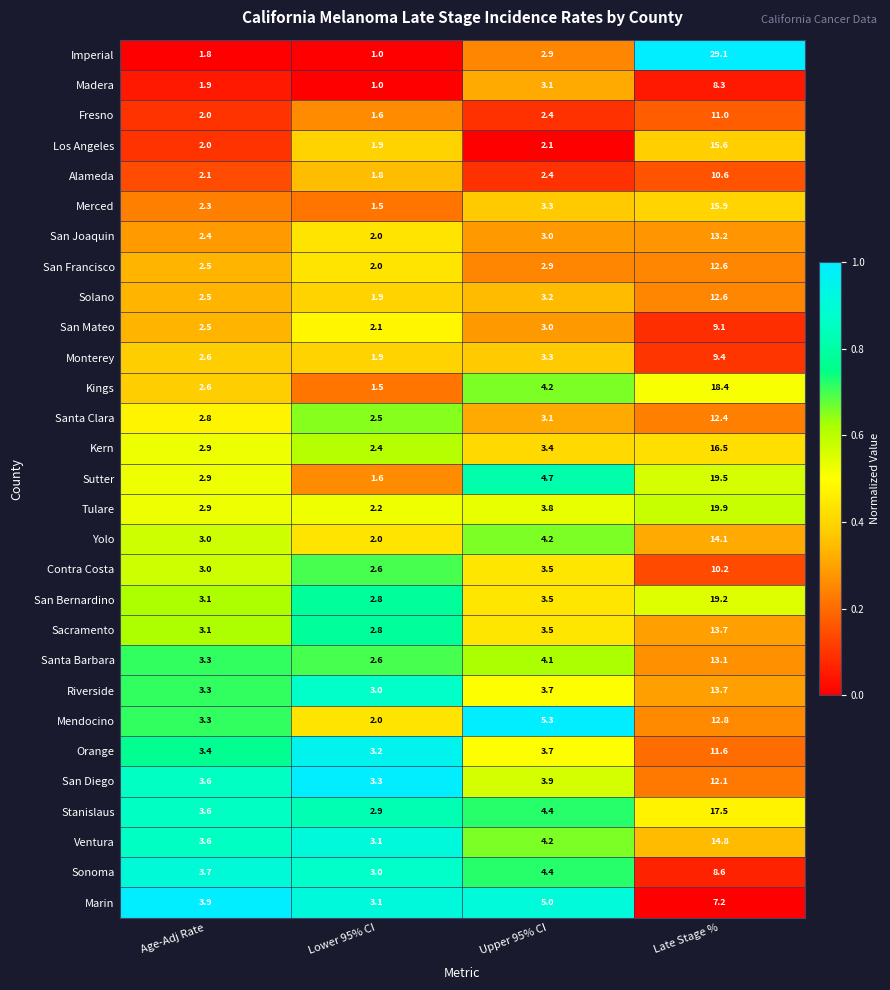

What is the difference between the second highest and minimum values in the Merced series?

1.8